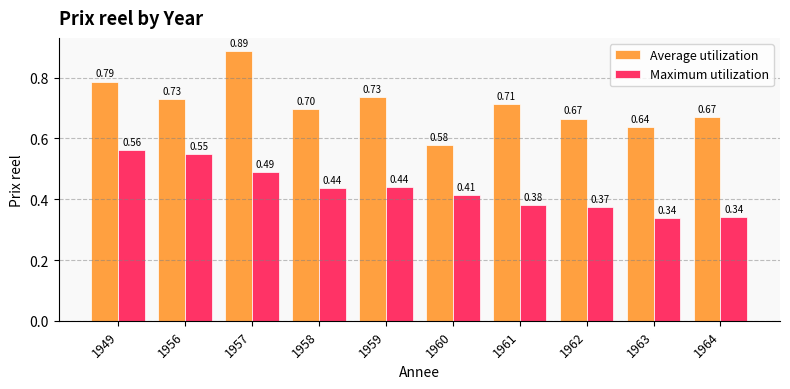

What is the difference between the maximum and minimum values in the Maximum utilization series?

0.2